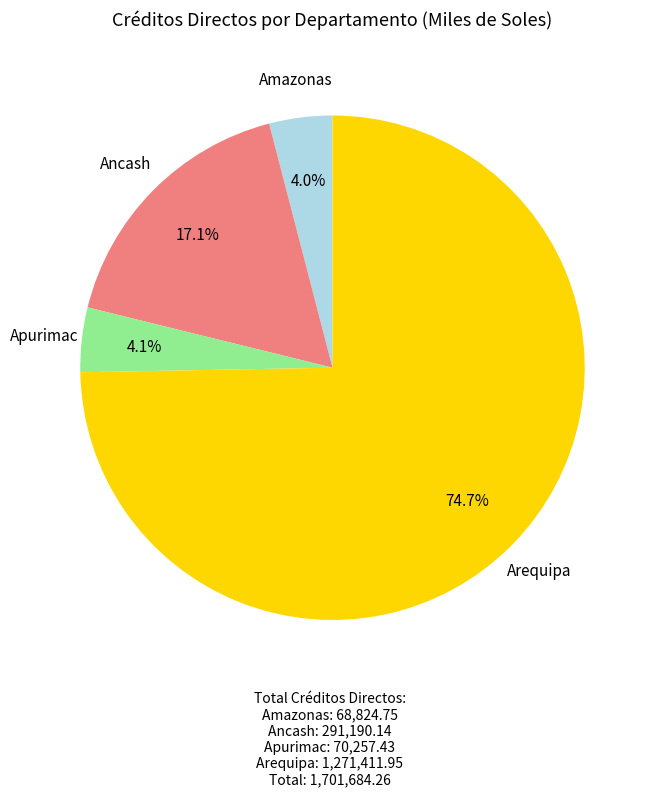

Does any single category account for the majority?

Yes